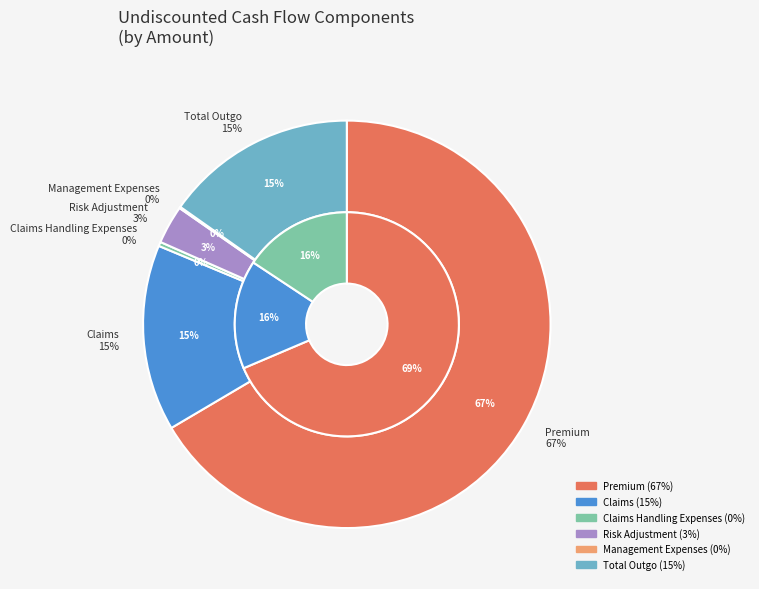

Which slice is the smallest?

Management Expenses